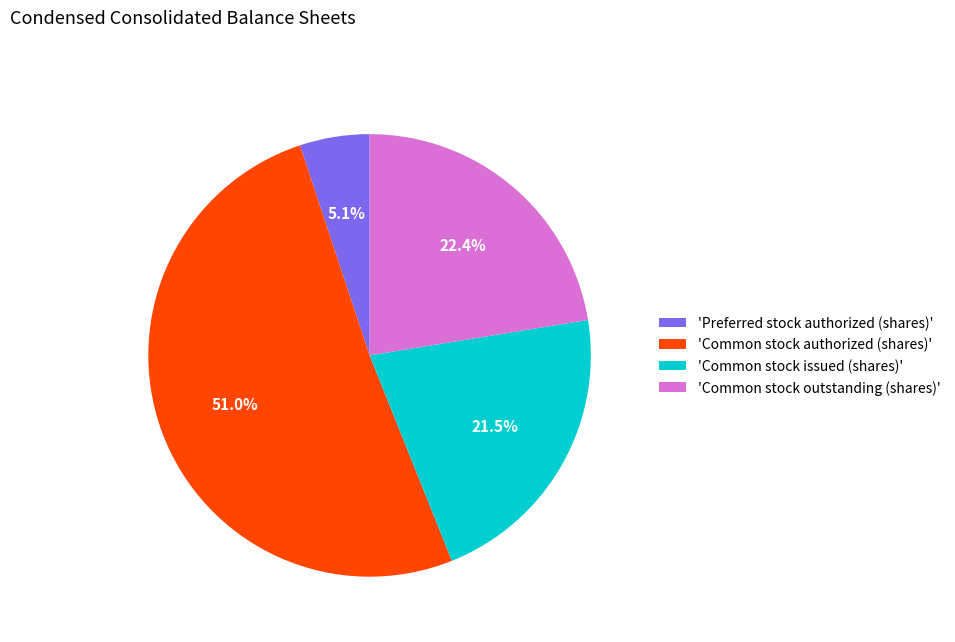

What is the largest slice in the pie chart?

'Common stock authorized (shares)'